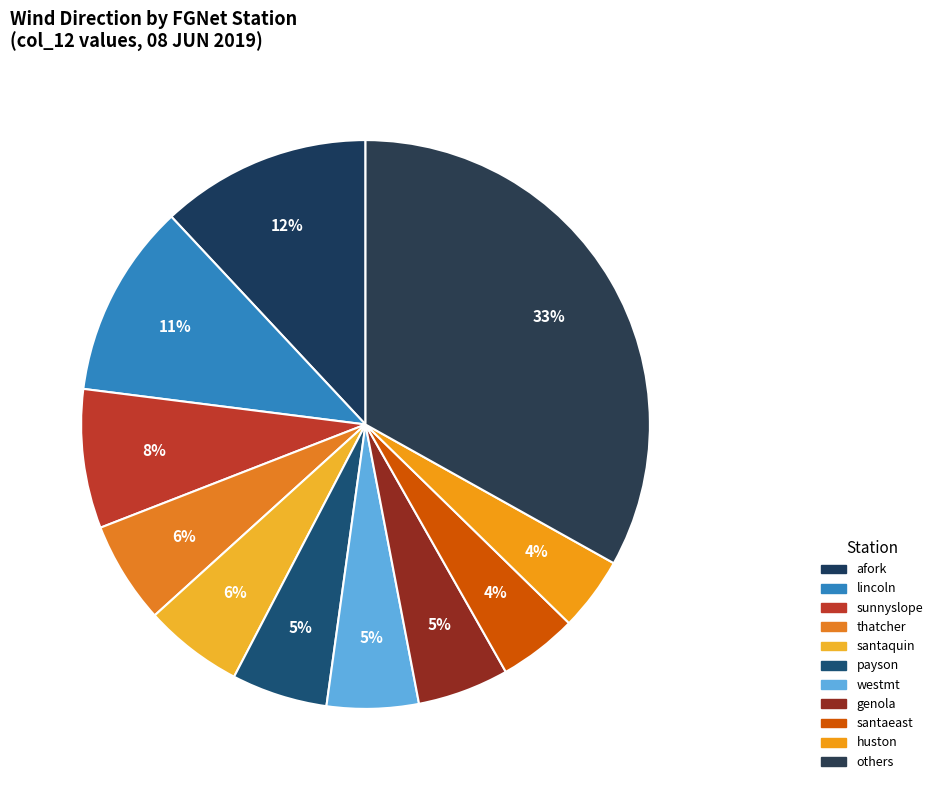

How many slices are in this pie chart?

11